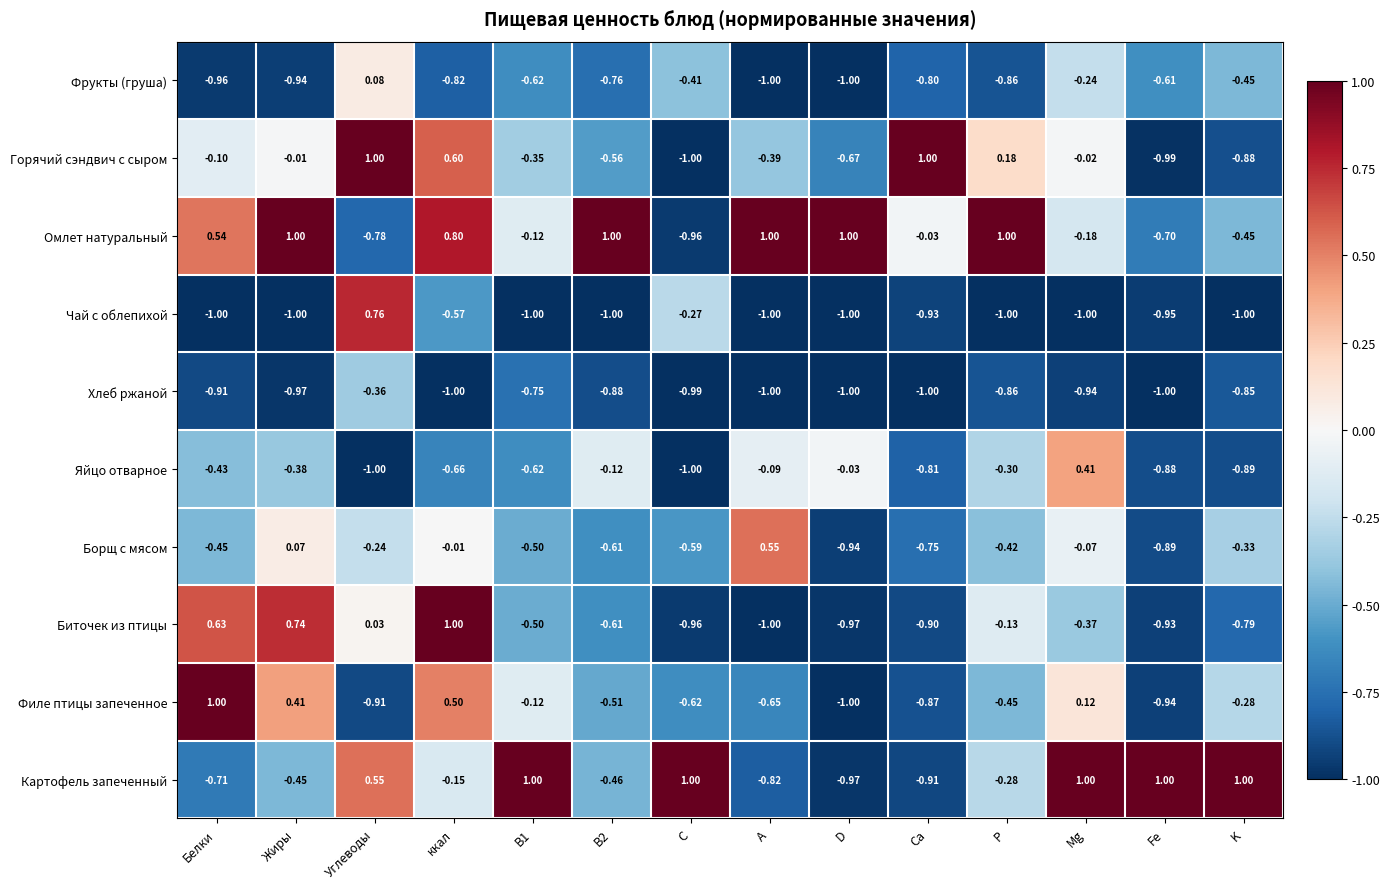

Which category has the lowest value in the Борщ с мясом series?

D